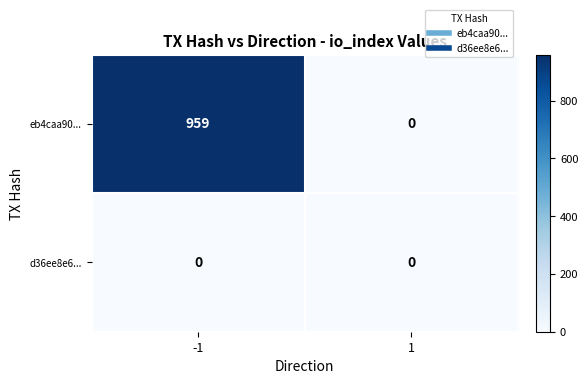

What is the maximum value for eb4caa90...?

959